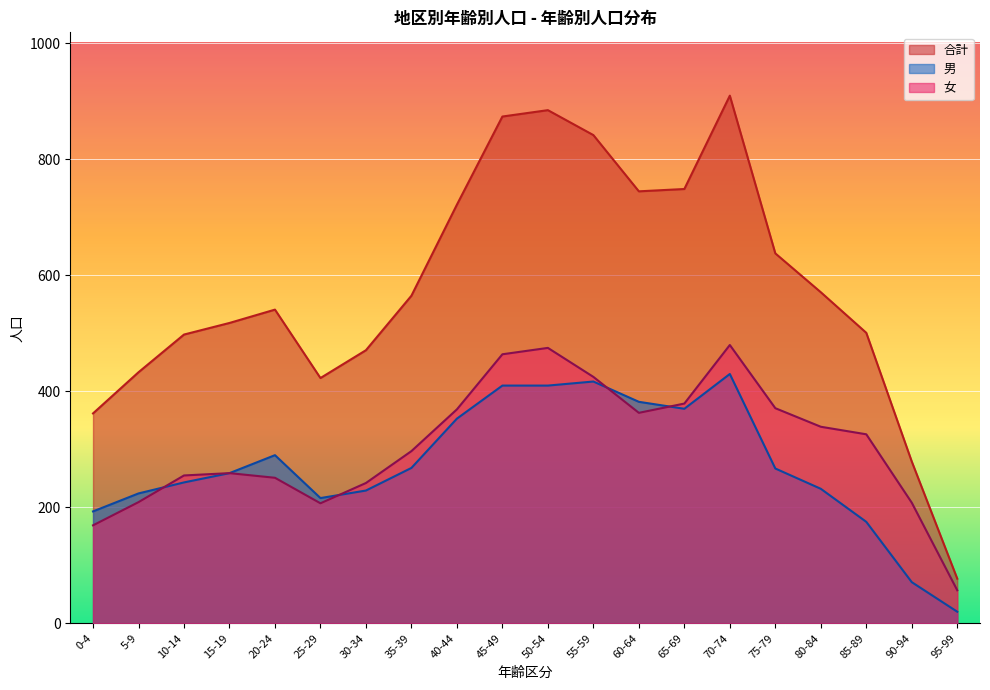

How many intersections are there between 0～4歳計 and 5～9歳計?

1